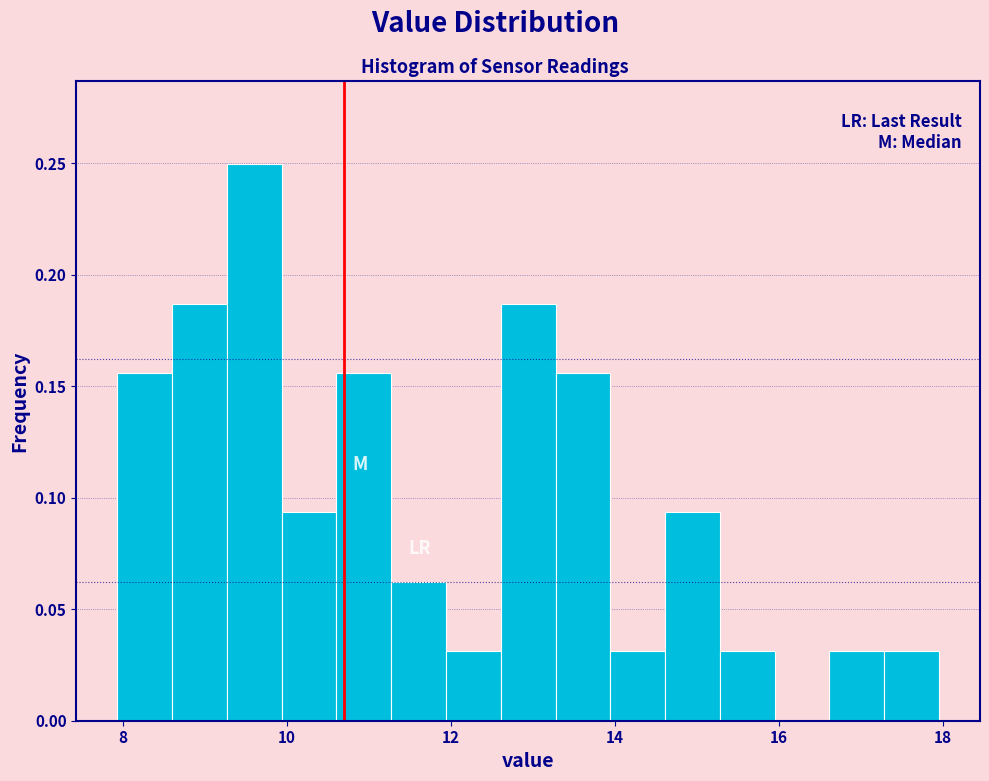

Around what value on the x-axis is the tallest bar? Give the approximate position of its centre, as read against the axis.

9.6